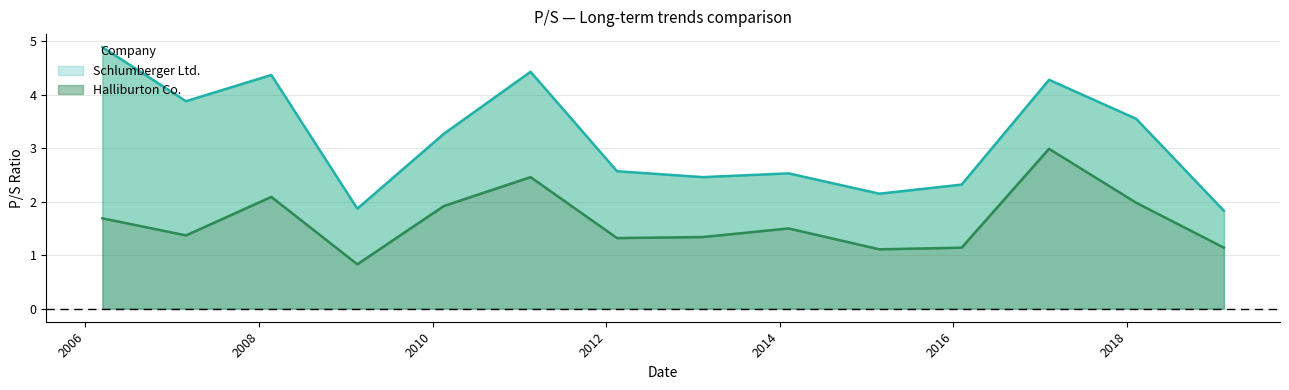

Where does the Halliburton Co. series first go above 1?

2006-03-13